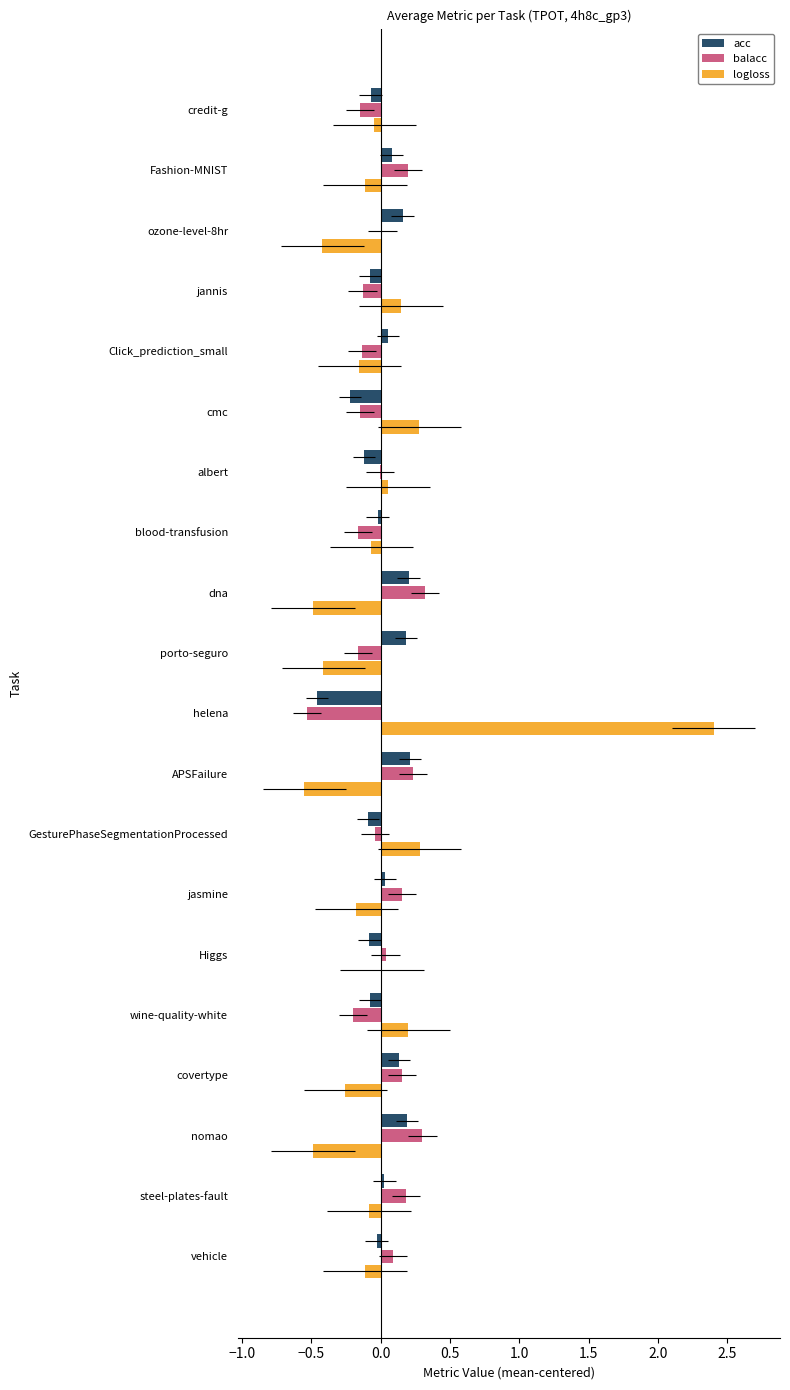

The balacc series shows 0.0 at ozone-level-8hr. True or false?

False